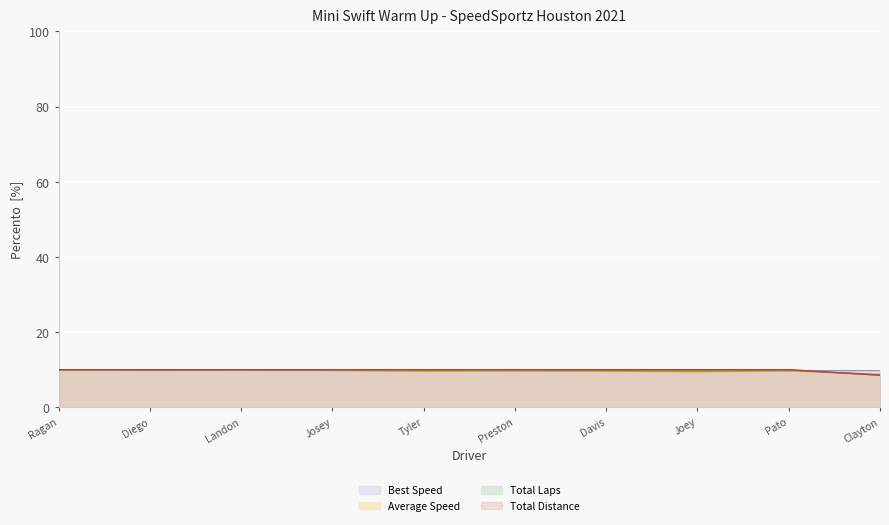

What is the greatest value displayed?

10.0